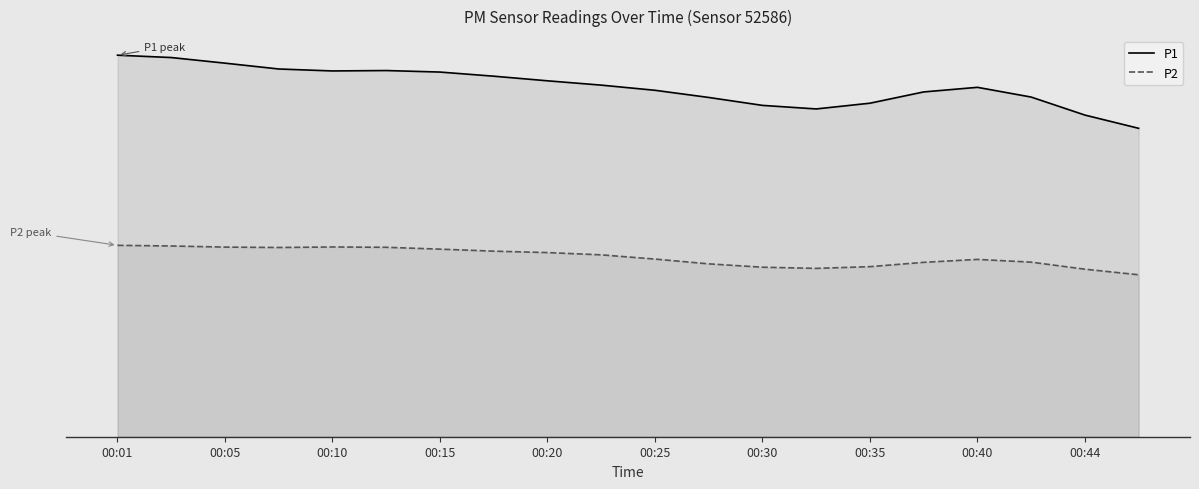

True or false: P2 and P1 cross at least once.

False